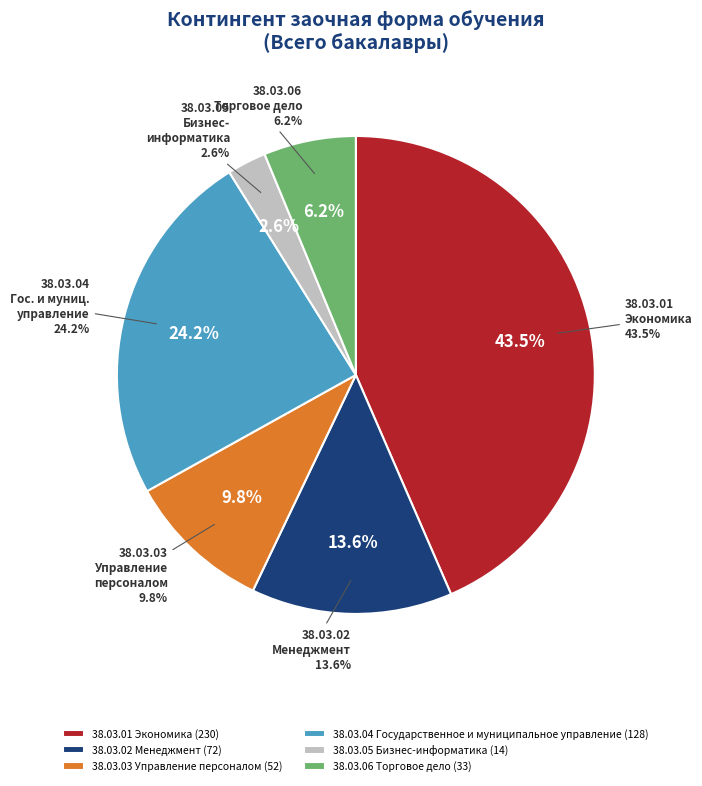

Is there a majority slice in this chart?

No